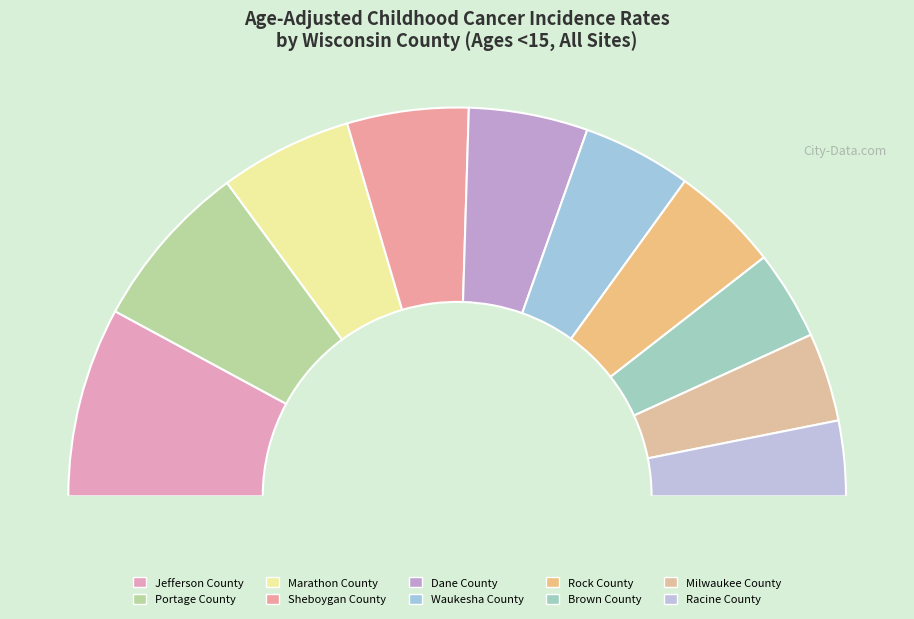

To the nearest percent, what percentage of the pie is Jefferson County?

16%